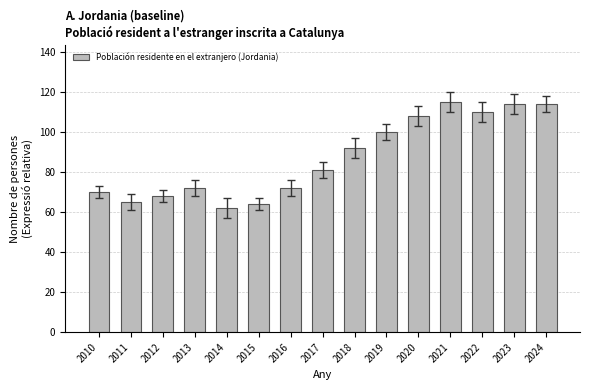

Approximately how many times larger is the value at 2015 compared to 2017?

0.8